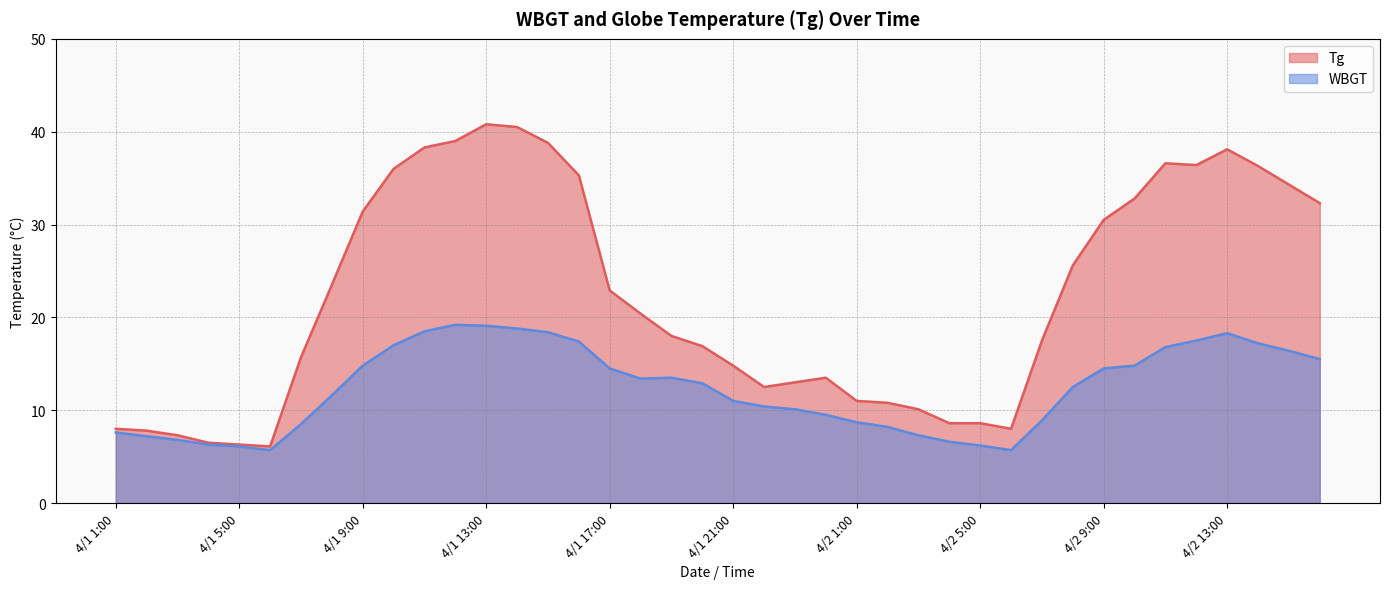

Which series has the largest range (max minus min)?

Tg